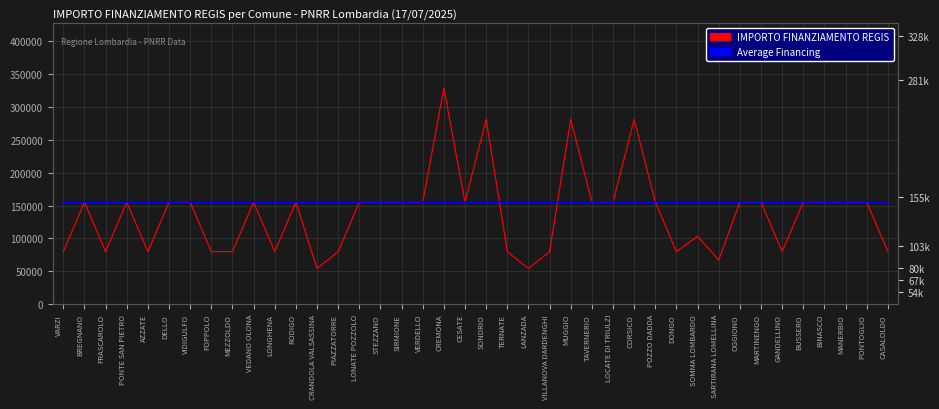

Between DONGO and CASALOLDO, which is larger?

DONGO